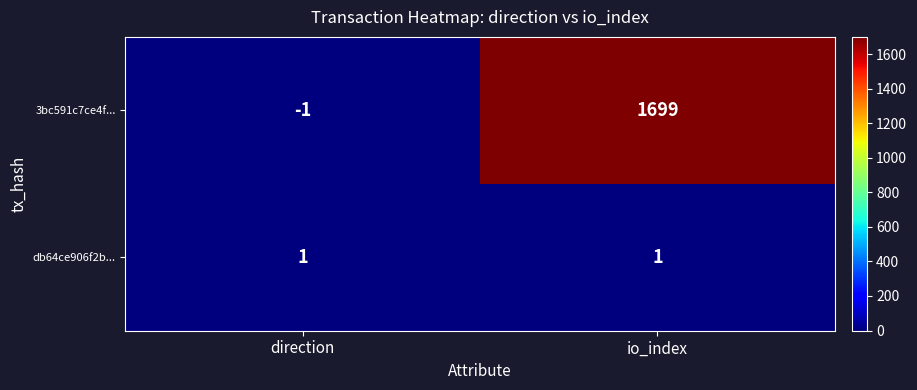

What is the sum of the 3bc591c7ce4f... values at direction and io_index?

1698